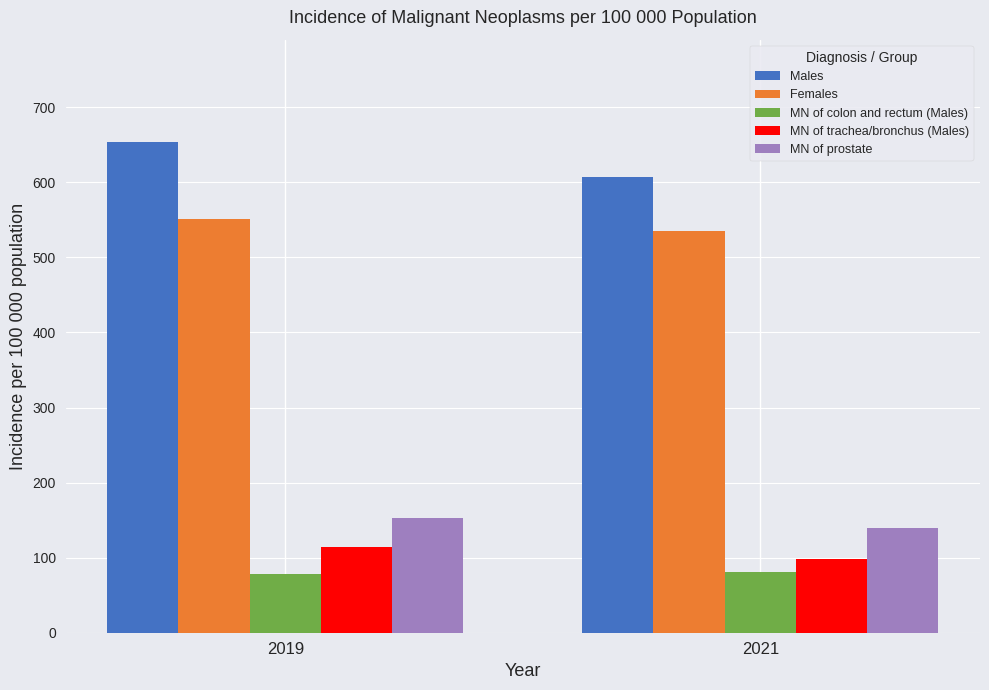

What is the difference between the maximum and minimum values in the MN of trachea/bronchus (Males) series?

16.2